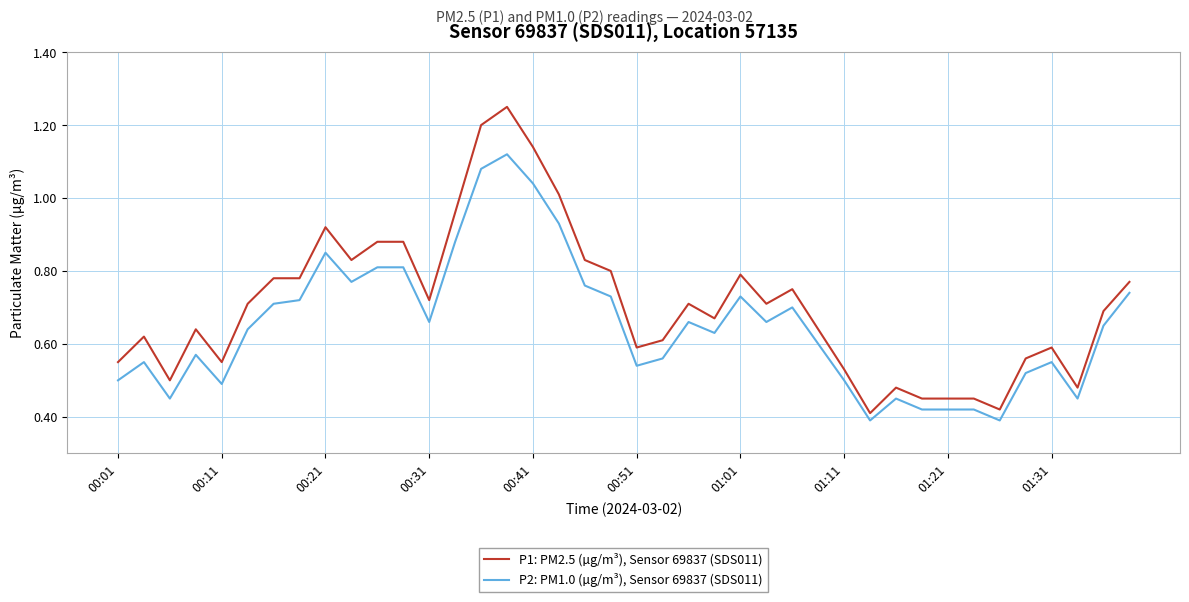

Which series has the largest range (max minus min)?

P1: PM2.5 (µg/m³), Sensor 69837 (SDS011)